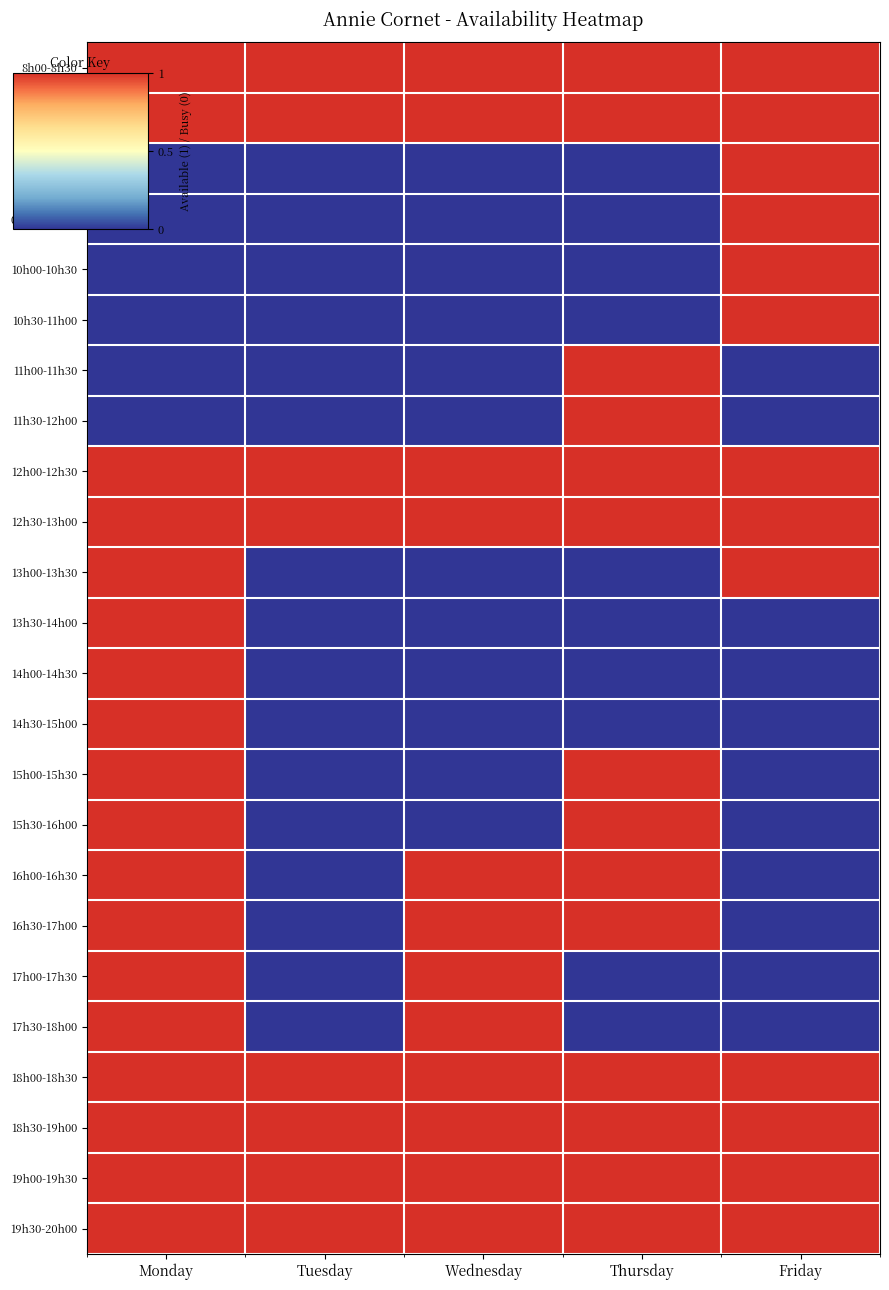

Count the number of categories in the chart.

5